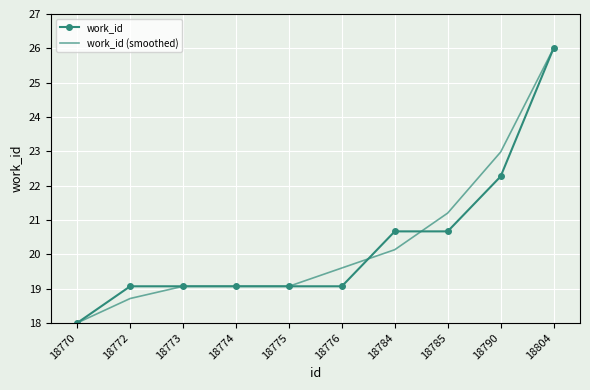

Reading right to left, extract all data points from this chart.

work_id: 26.0	22.3	20.7	20.7	19.1	19.1	19.1	19.1	19.1	18.0
work_id (smoothed): 26.0	23.0	21.2	20.1	19.6	19.1	19.1	19.1	18.7	18.0